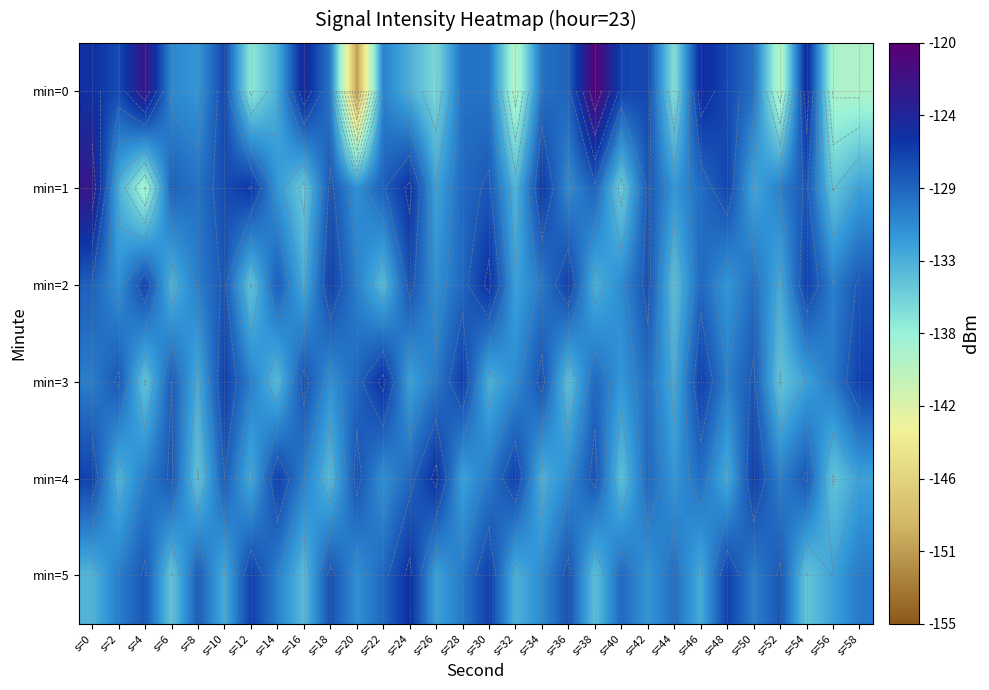

True or false: min=2 has a value of -62.3 at s=36.

False